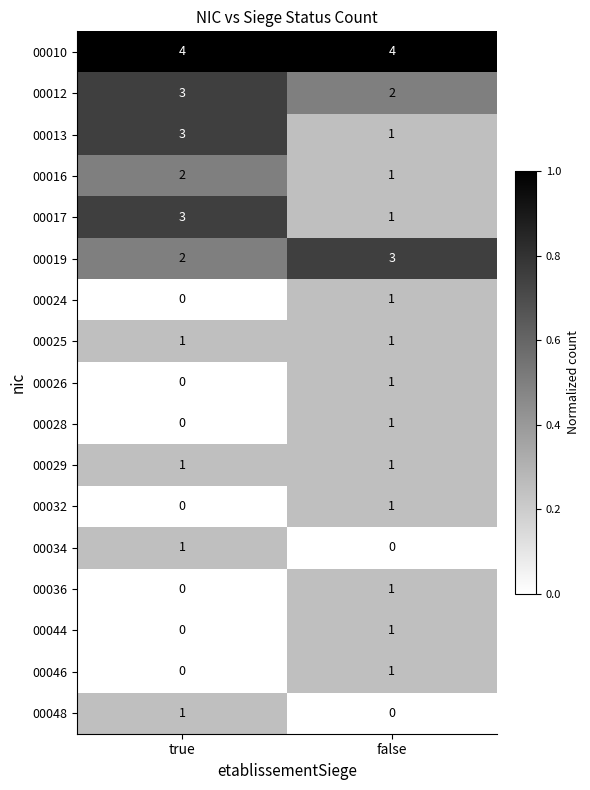

What is the total value across all series at true?

21